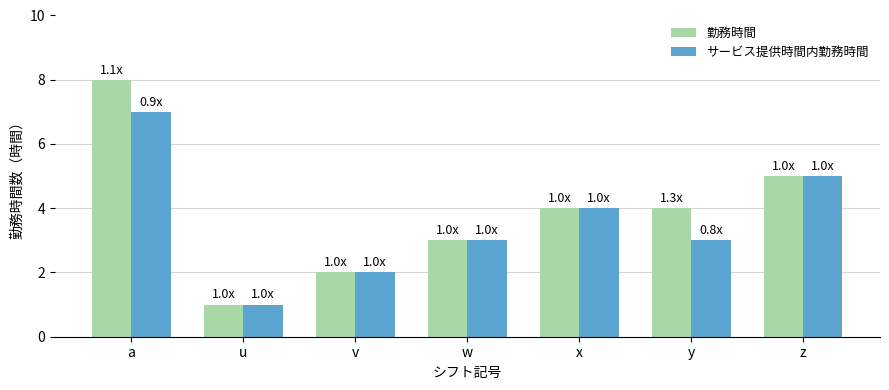

What is the greatest value displayed?

8